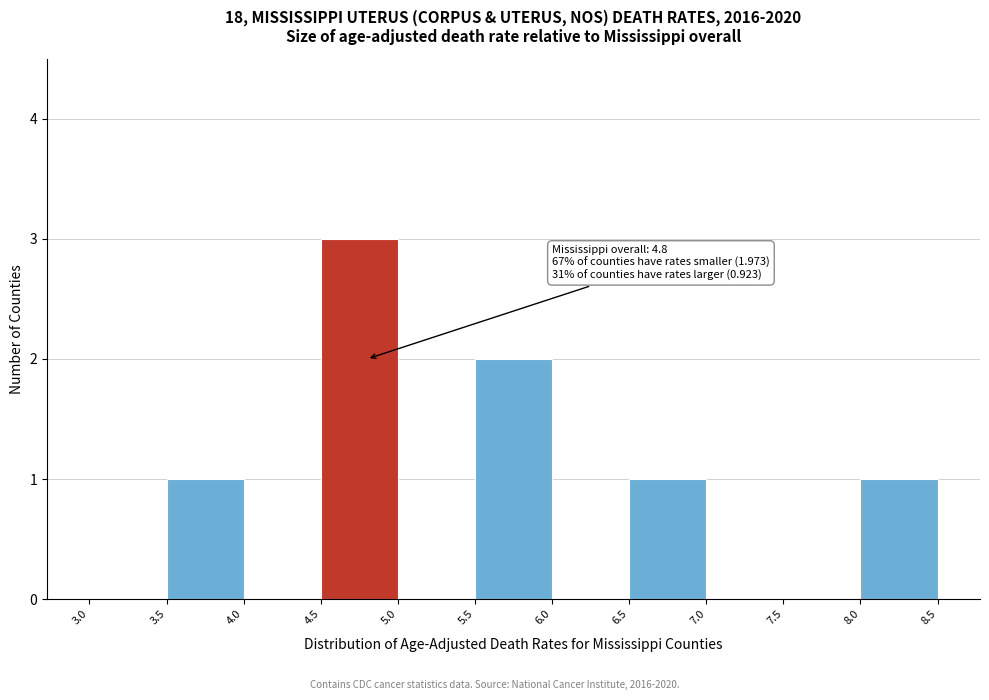

Over which range of the x-axis is the bar tallest?

4.5 to 5.0